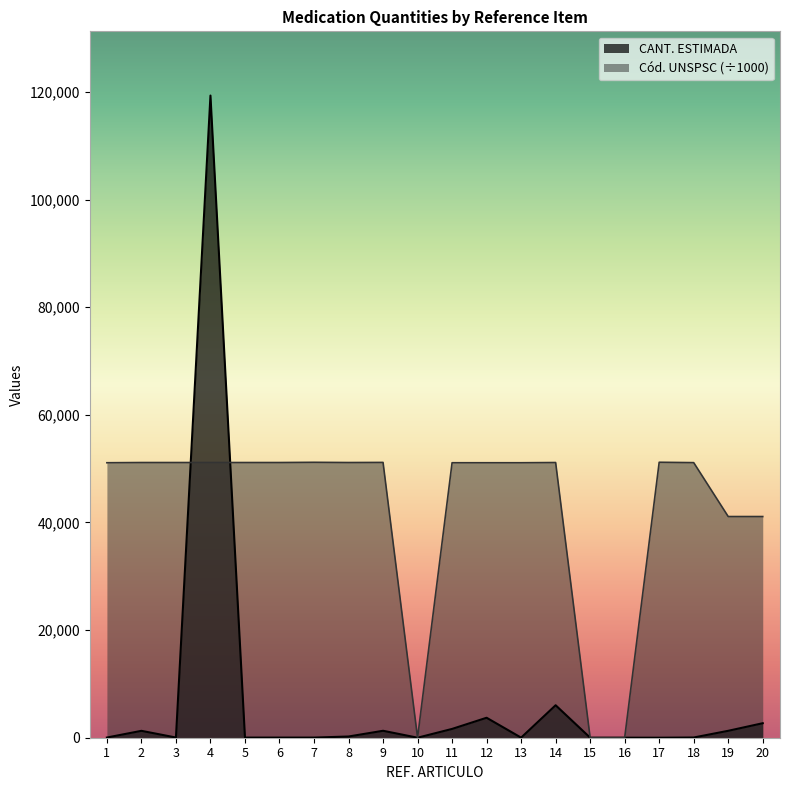

Reading left to right, extract all data points from this chart.

CANT. ESTIMADA: 36.0	1280.0	35.0	119340.0	25.0	25.0	25.0	225.0	1290.0	3.0	1635.0	3710.0	15.0	6035.0	8.0	8.0	2.0	40.0	1285.0	2695.0
Cód. UNSPSC: 51102.3	51142.0	51142.0	51142.0	51142.0	51142.1	51181.9	51141.5	51161.7	0.0	51102.3	51102.3	51102.3	51142.0	0.0	0.0	51191.9	51121.5	41104.2	41104.2